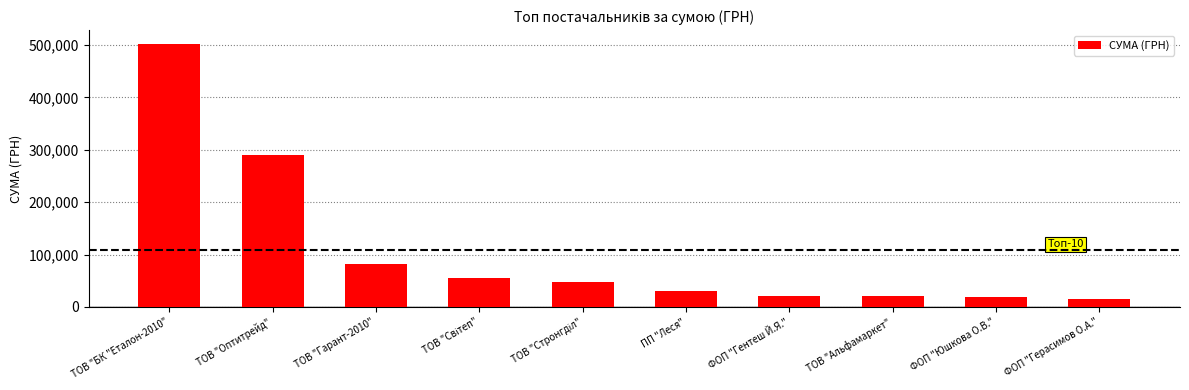

The value at ТОВ "Оптитрейд" is 484371.4. True or false?

False